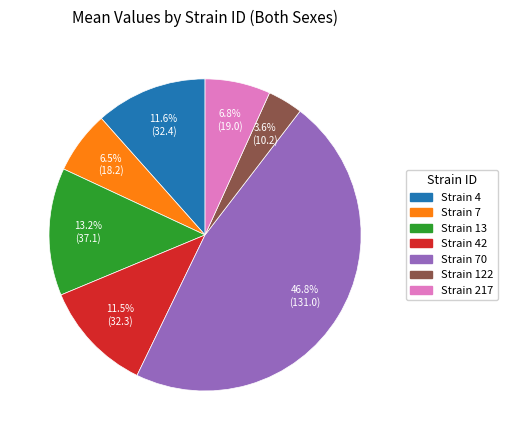

Which has a higher value, Strain 13 or Strain 4?

Strain 13